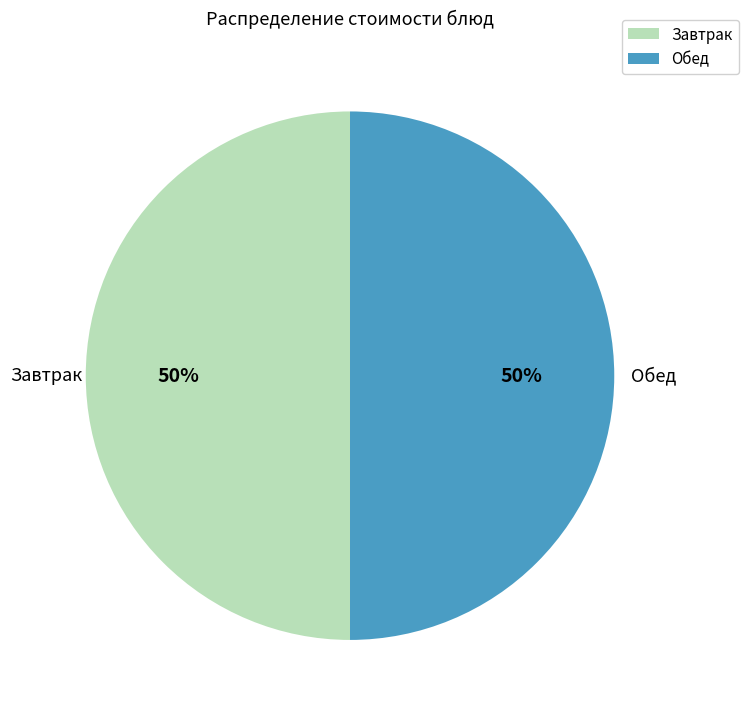

To the nearest percent, what is the combined percentage of Завтрак and Обед?

100%